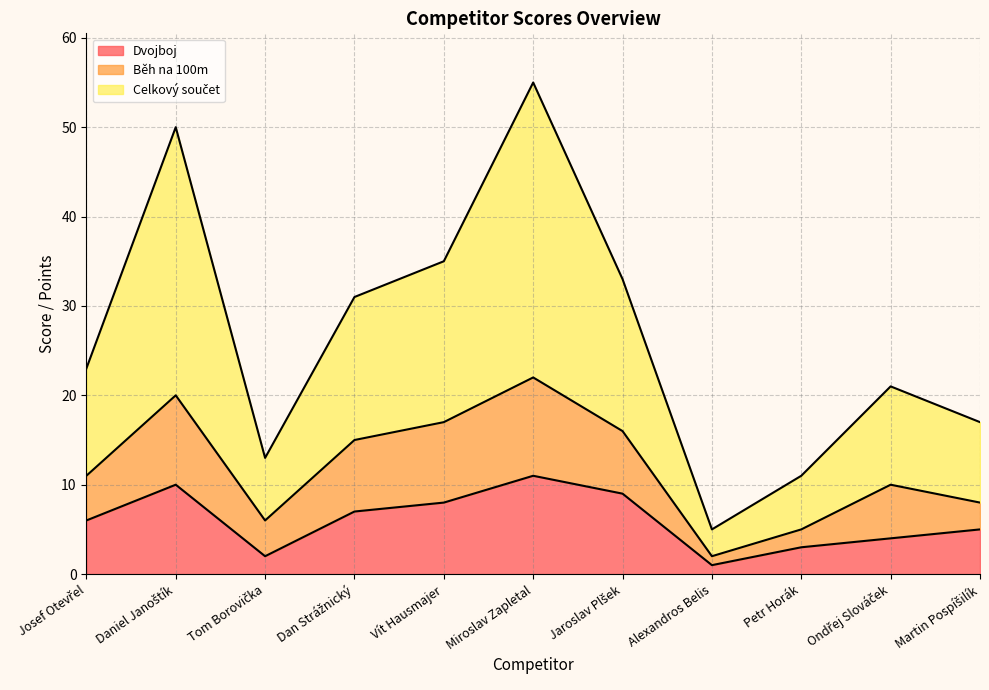

What is the difference between the Dvojboj values at Ondřej Slováček and Vít Hausmajer?

4